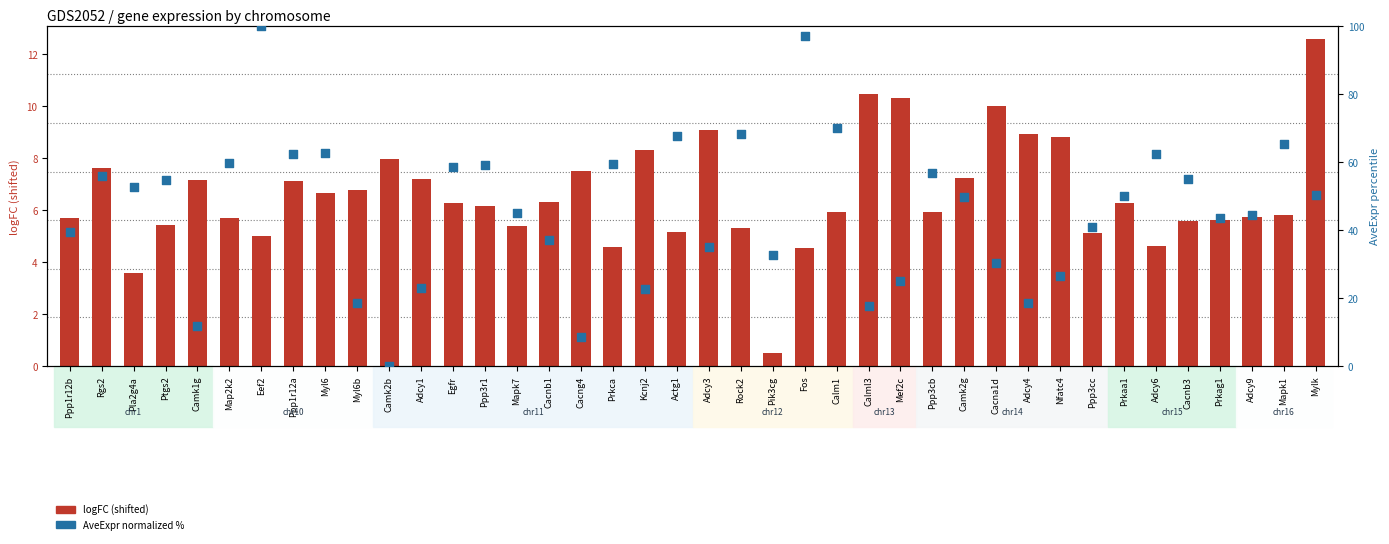

At which category is the sum across all series the highest?

Eef2